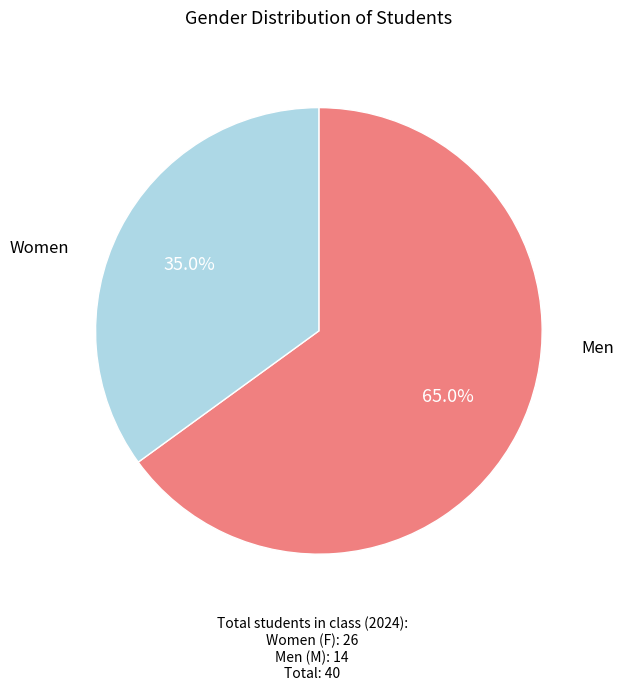

How many slices are in this pie chart?

2